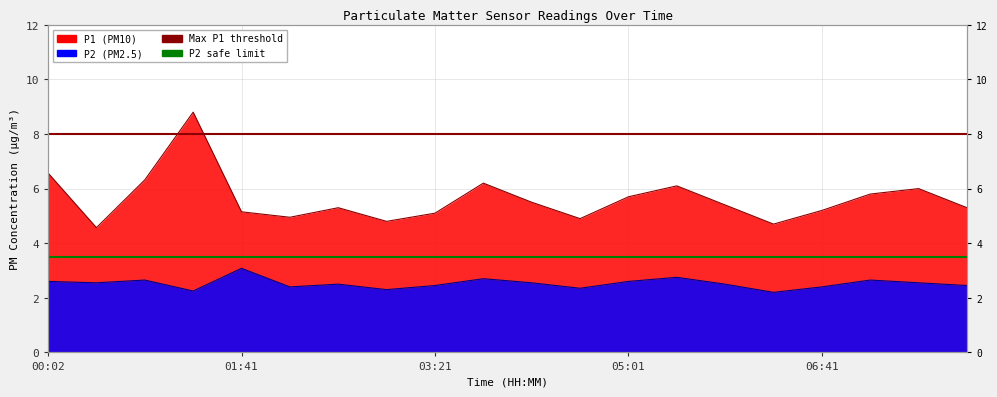

How many distinct data groups are displayed?

2